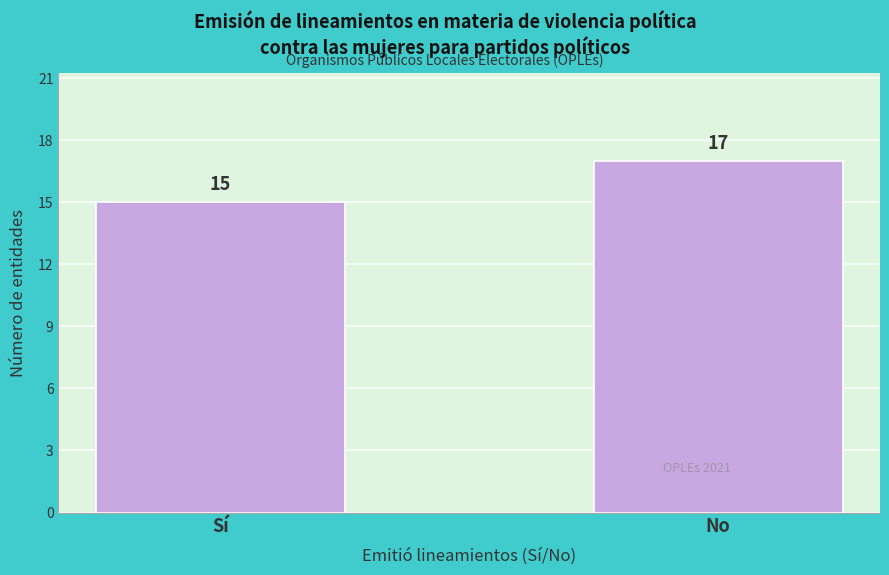

Reading left to right, what are all the values shown in this chart?

Sí=15	No=17